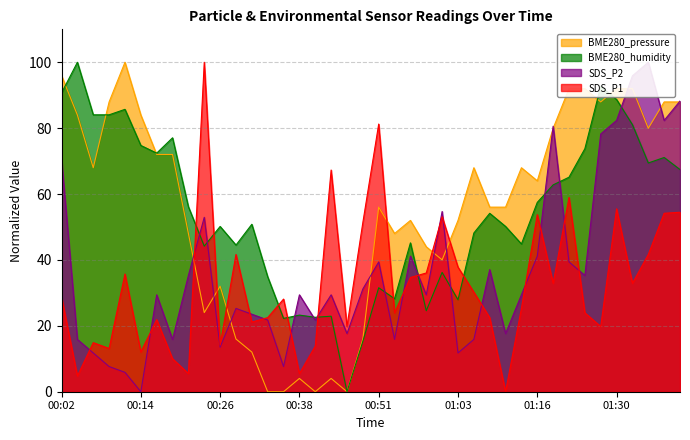

Is it true that BME280_pressure equals 142.6 at 00:14?

False